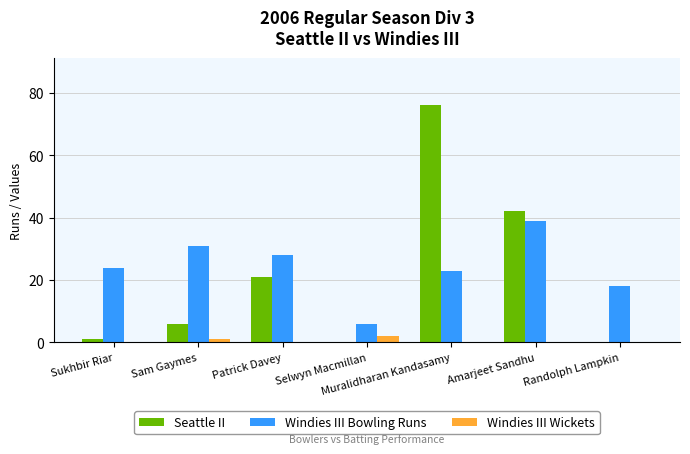

Reading left to right, transcribe all the data shown in this chart.

Seattle II: 1	6	21	0	76	42	0
Windies III Bowling Runs: 24	31	28	6	23	39	18
Windies III Wickets: 0	1	0	2	0	0	0